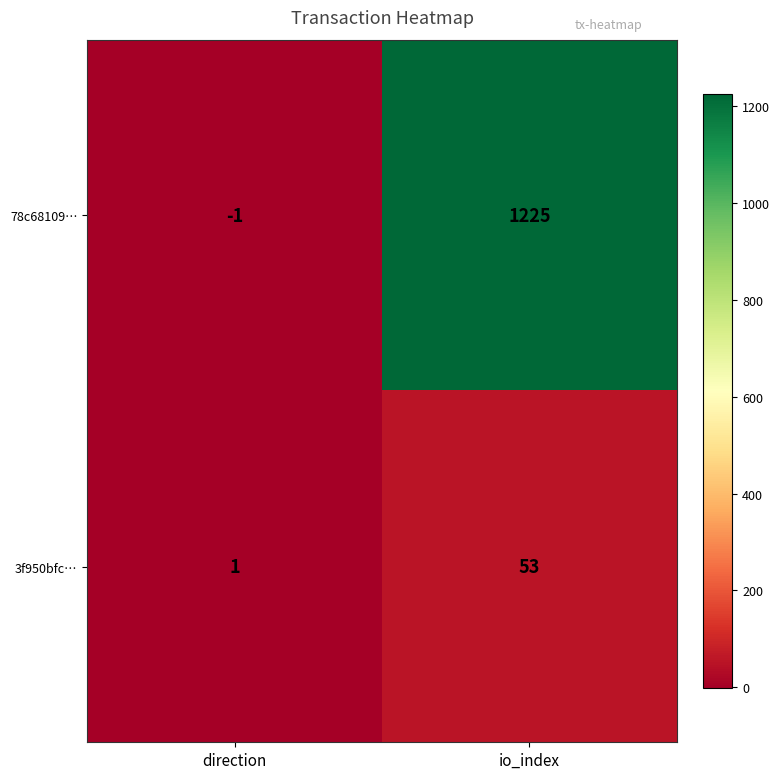

Is it true that 78c68109… equals 0 at direction?

False